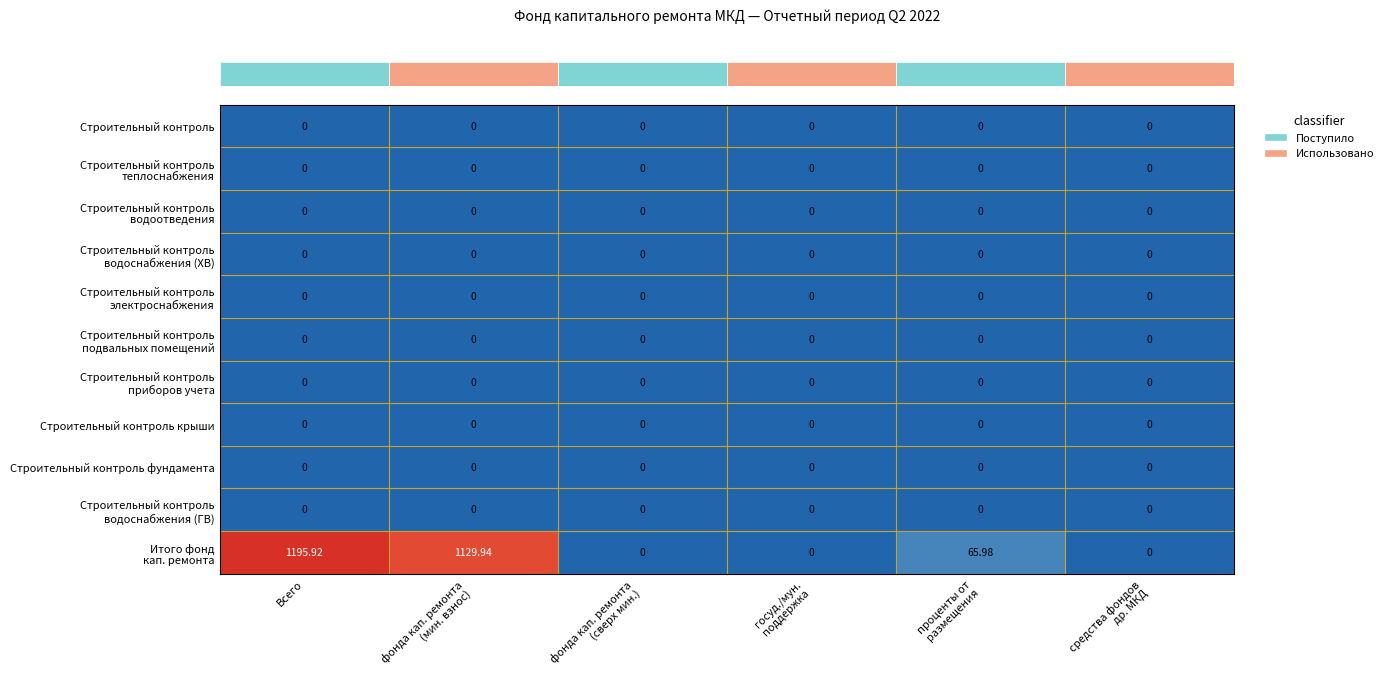

At how many categories does at least one series exceed 585?

2